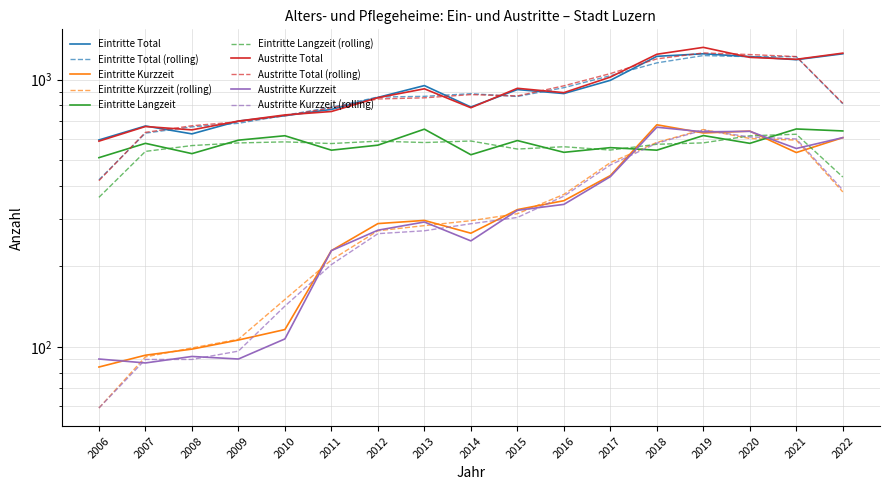

What is the difference between the Eintritte Total values at 2016 and 2006?

292